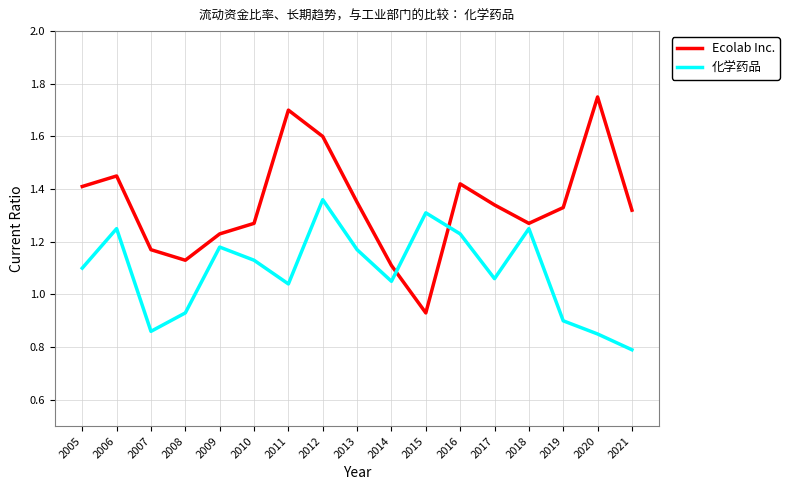

At which label is Ecolab Inc. closest to 1?

2015